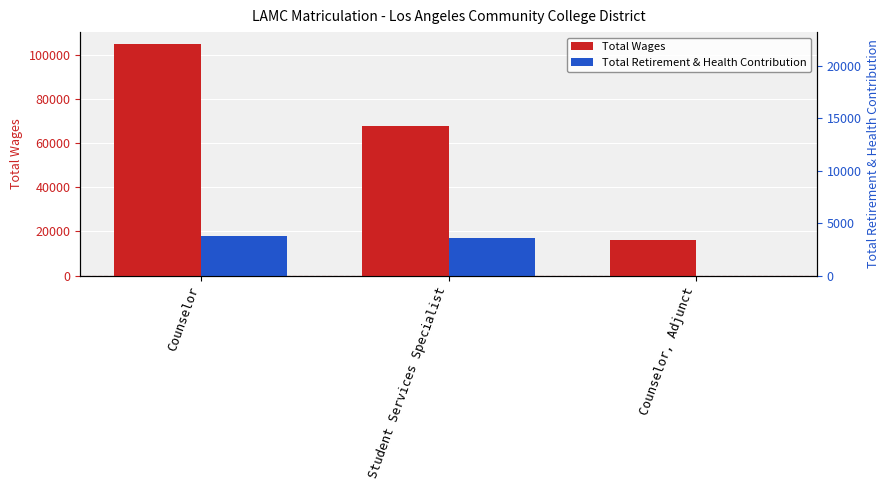

How many values in the Total Retirement & Health Contribution series are below 16957?

1